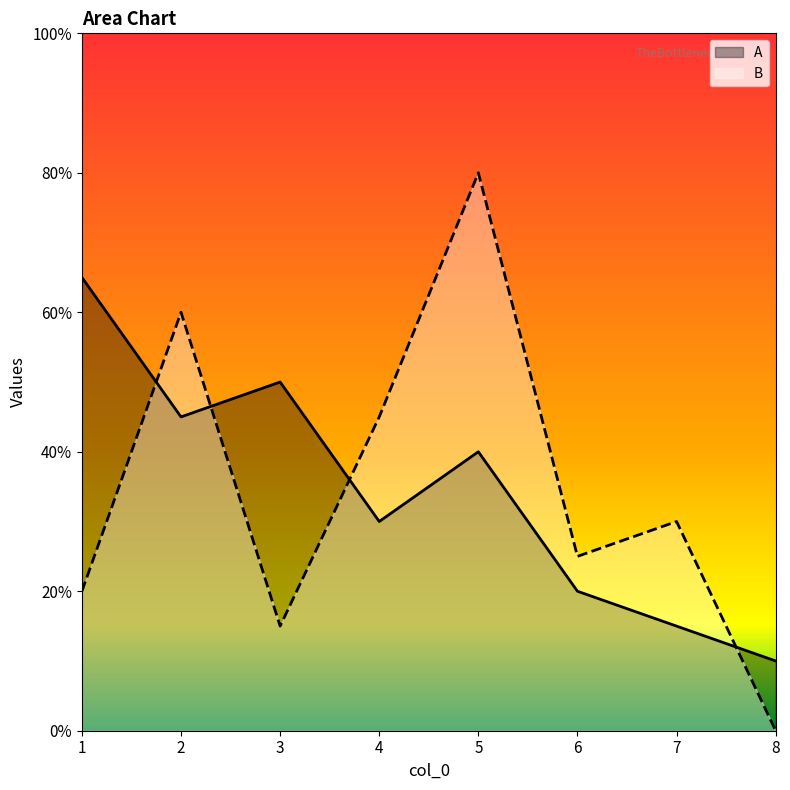

At which category is the sum across all series the highest?

5